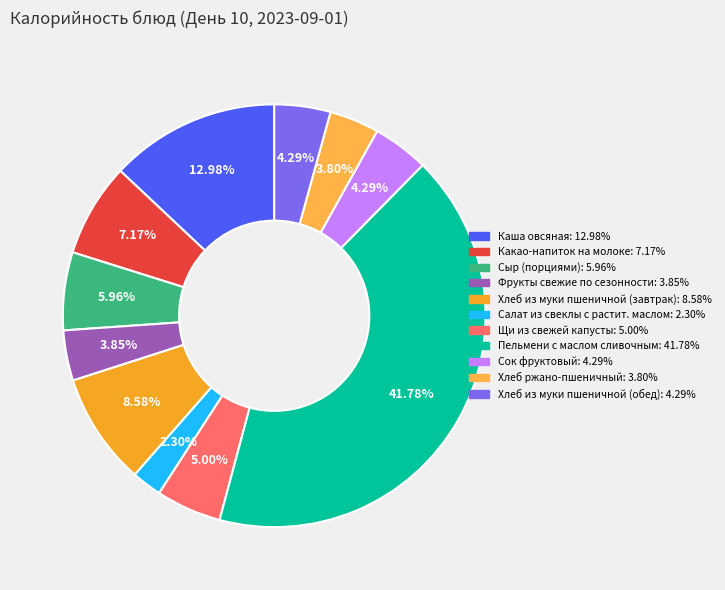

Does any single category account for the majority?

No